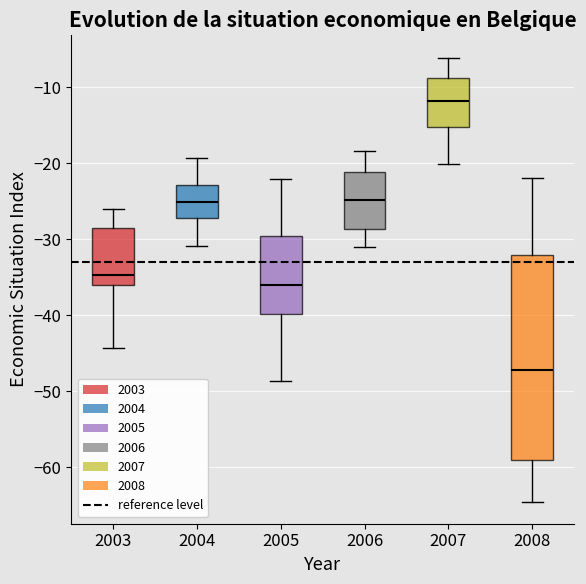

Comparing the boxes themselves (not the whiskers), which one is the tallest?

2008